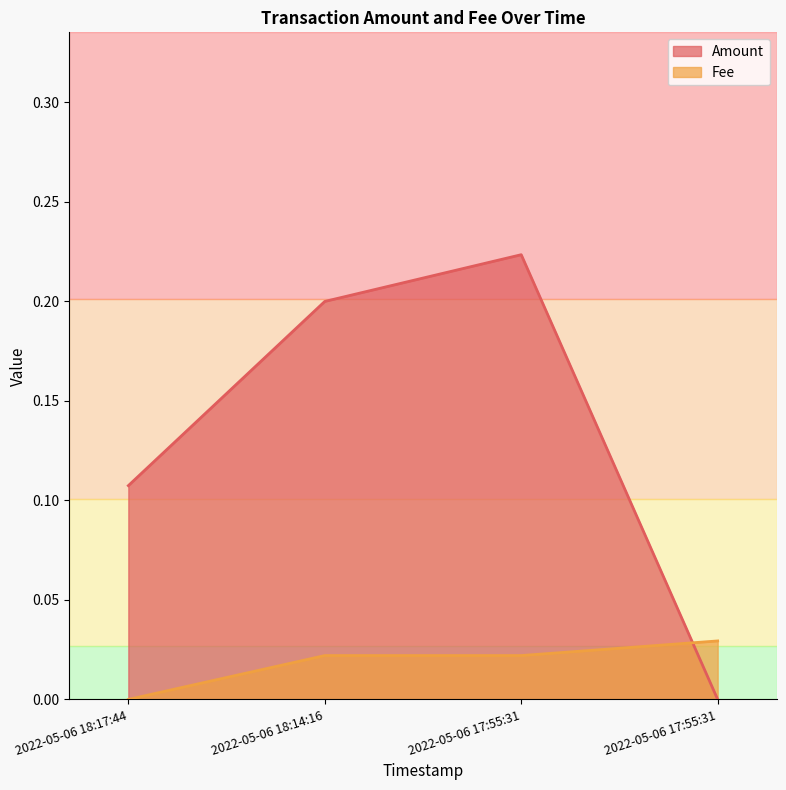

Does the chart have visible grid lines?

No